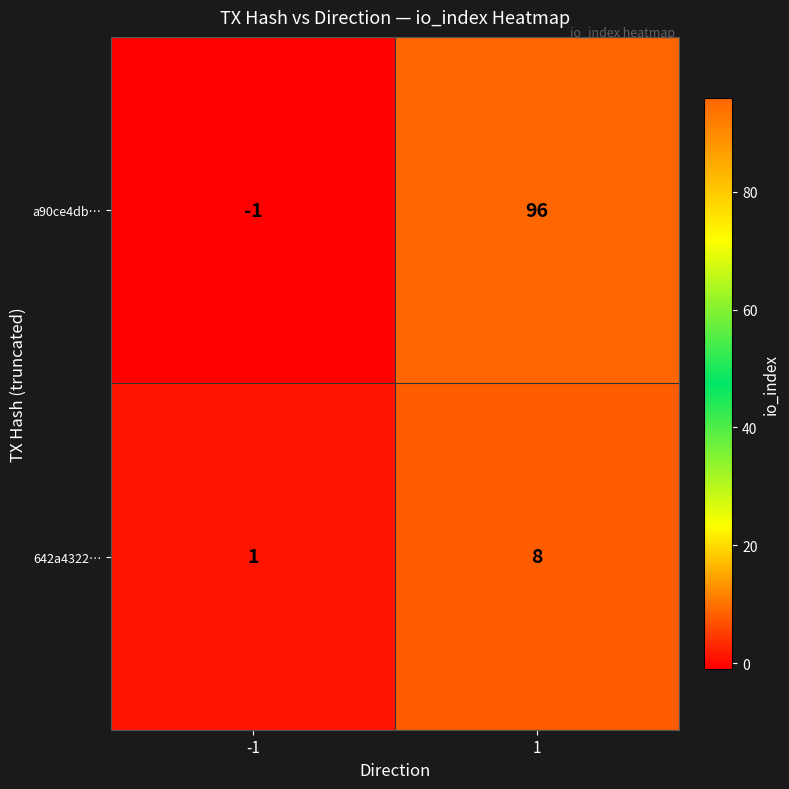

Is it true that a90ce4db… equals -1 at -1?

True